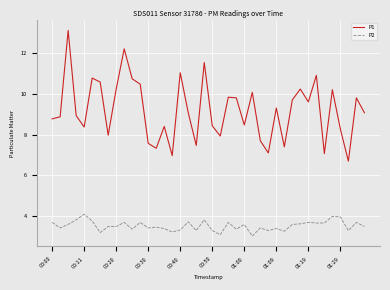

True or false: P2 and P1 cross at least once.

False